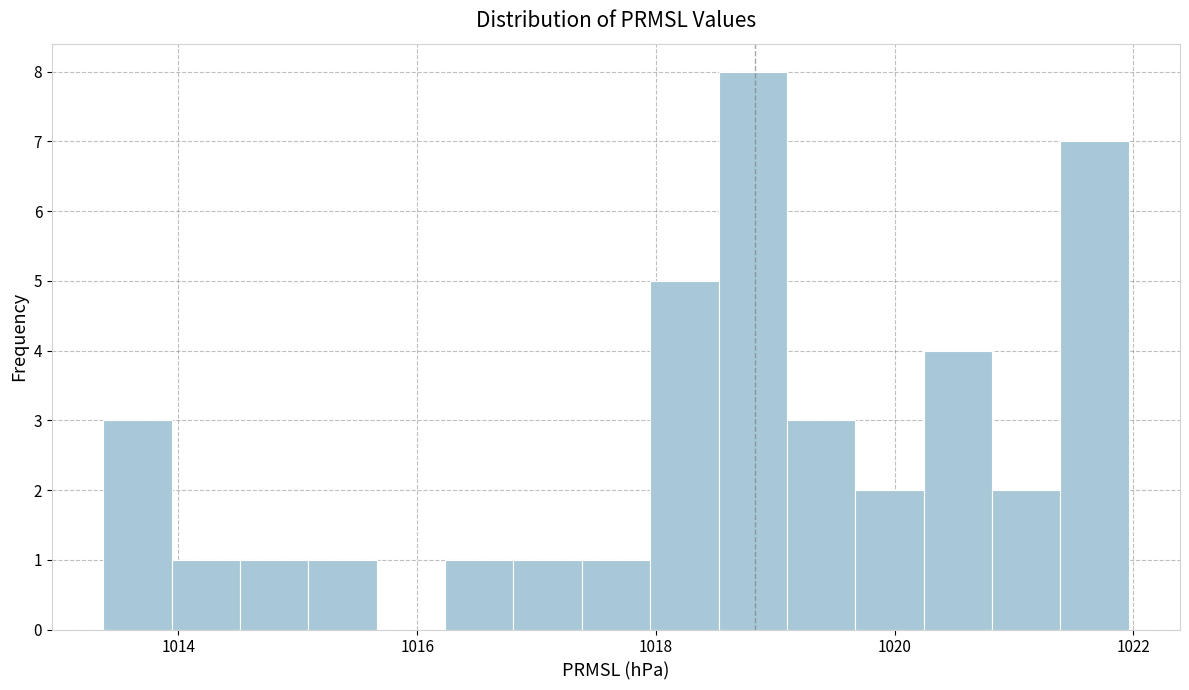

Read against the x-axis, roughly where is the centre of the tallest bar?

1018.8